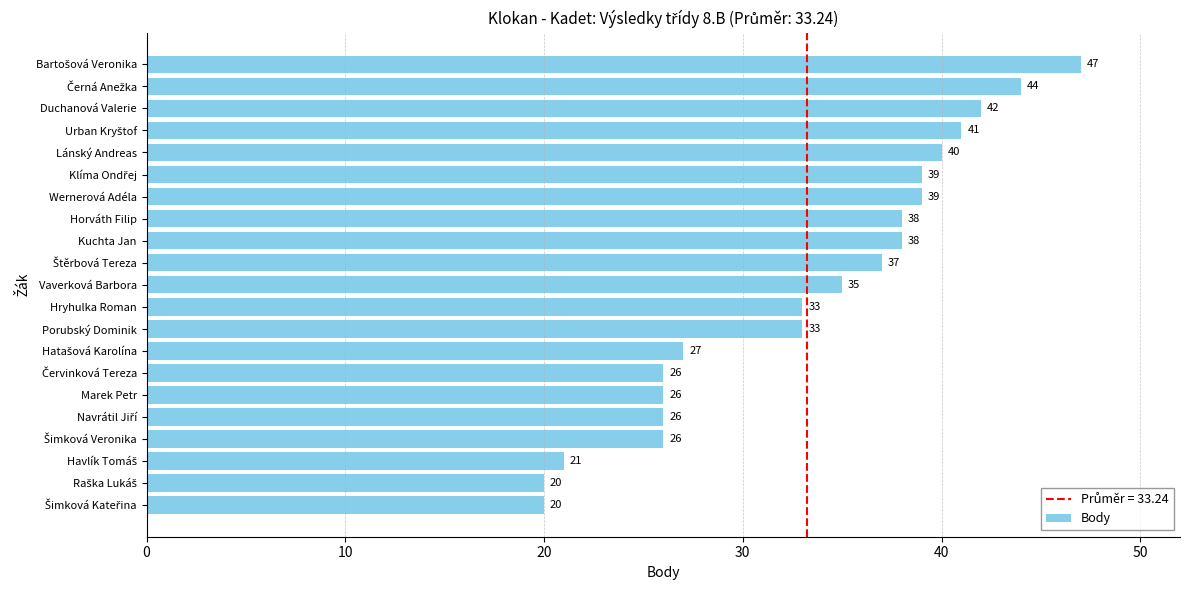

Is it true that the value at Kuchta Jan is 38?

True